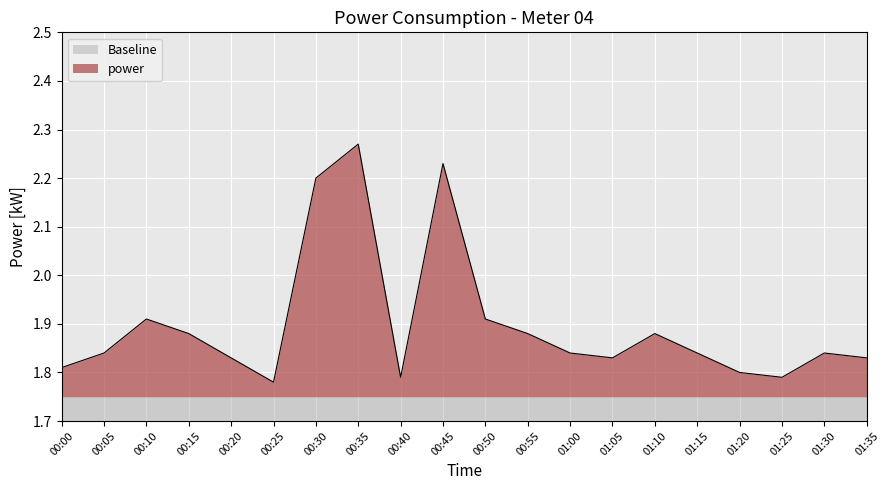

What is the sum of all values?

38.0